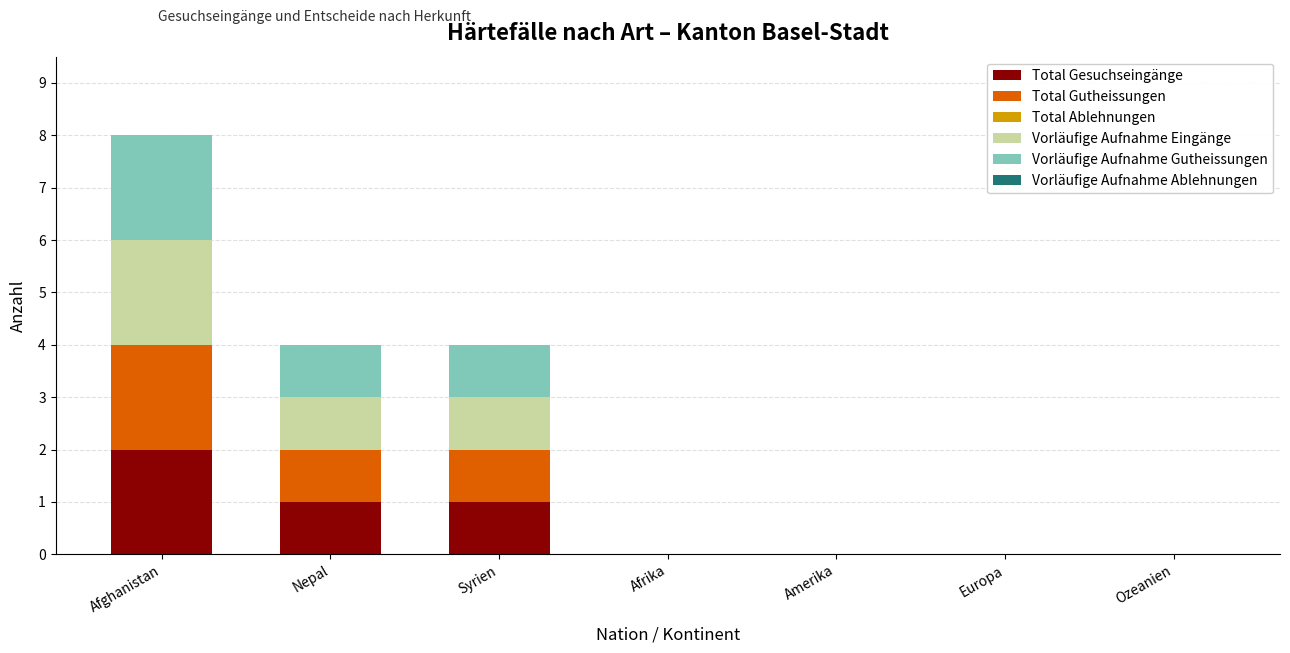

True or false: Total Gesuchseingänge has a value of 0 at Ozeanien.

True